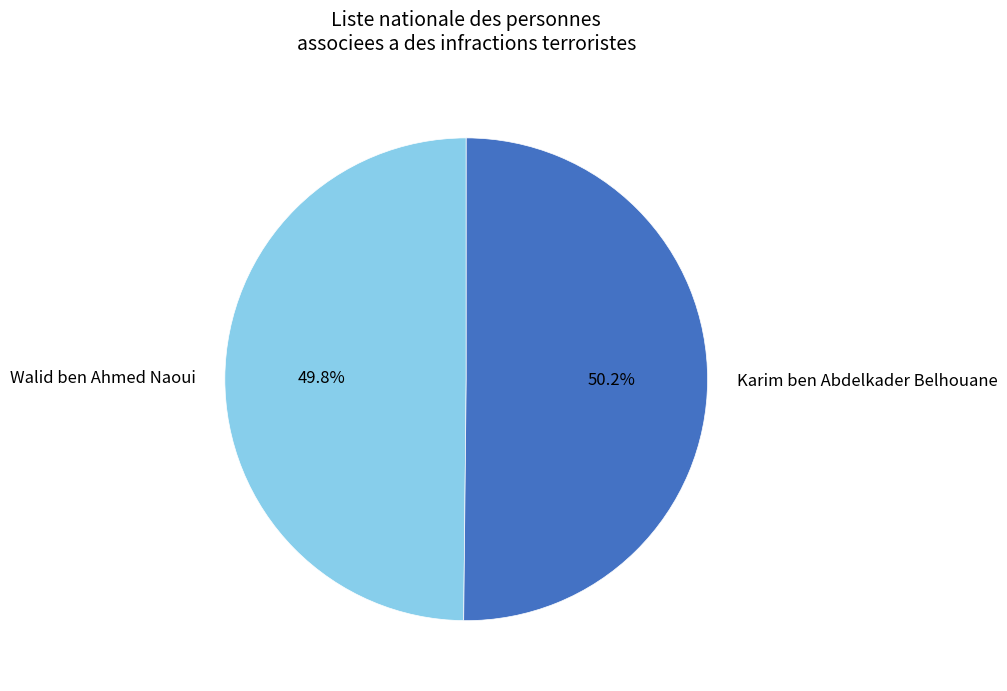

Approximately how many times larger is the value at Karim ben Abdelkader Belhouane compared to Walid ben Ahmed Naoui?

1.0